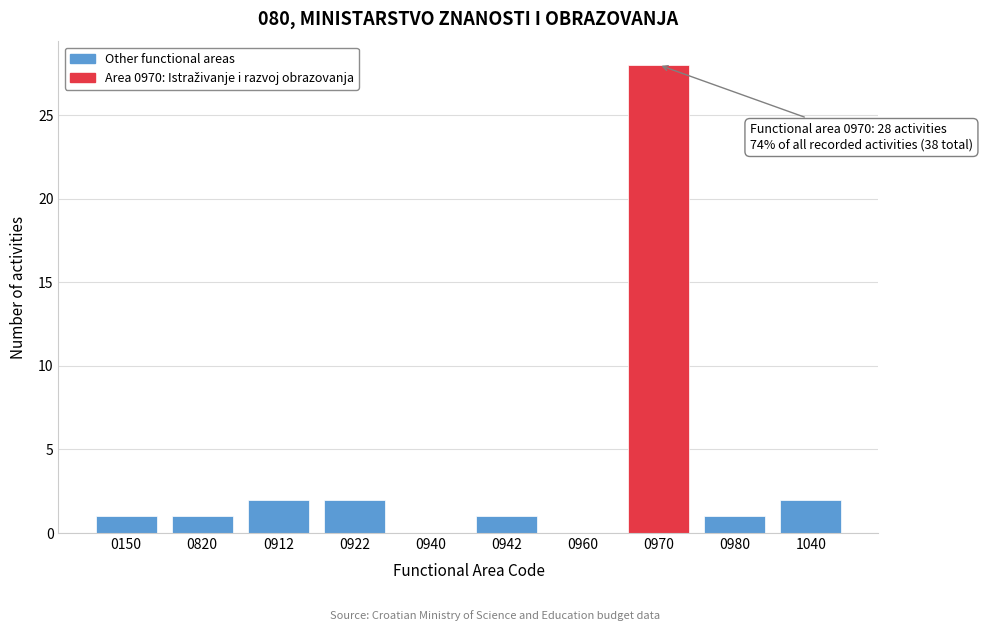

Reading left to right, transcribe all the data shown in this chart.

0150=1	0820=1	0912=2	0922=2	0940=0	0942=1	0960=0	0970=28	0980=1	1040=2